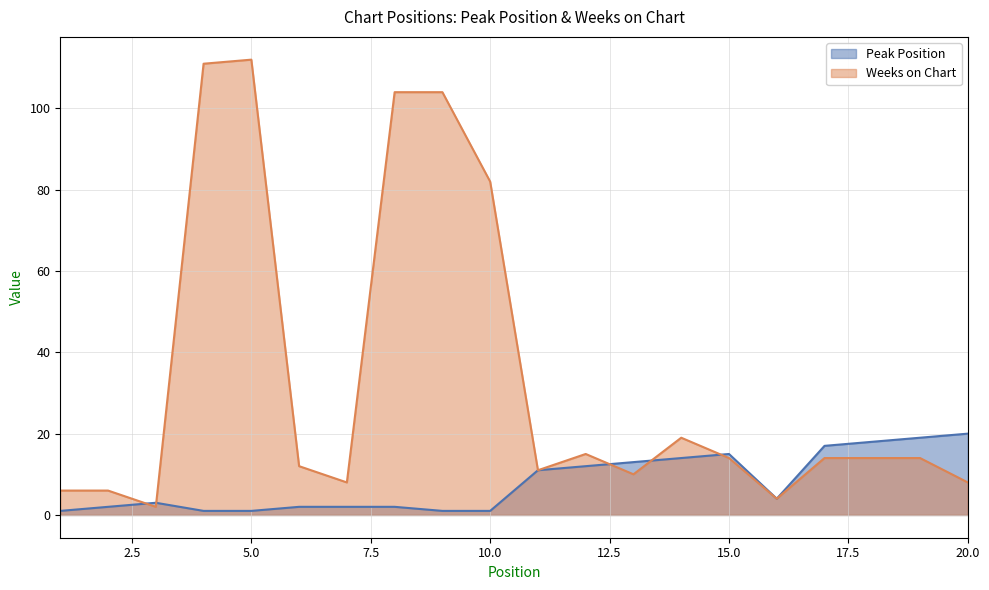

Reading left to right, list all the values displayed in this chart.

Peak Position: 1	2	3	1	1	2	2	2	1	1	11	12	13	14	15	4	17	18	19	20
Weeks on Chart: 6	6	2	111	112	12	8	104	104	82	11	15	10	19	14	4	14	14	14	8